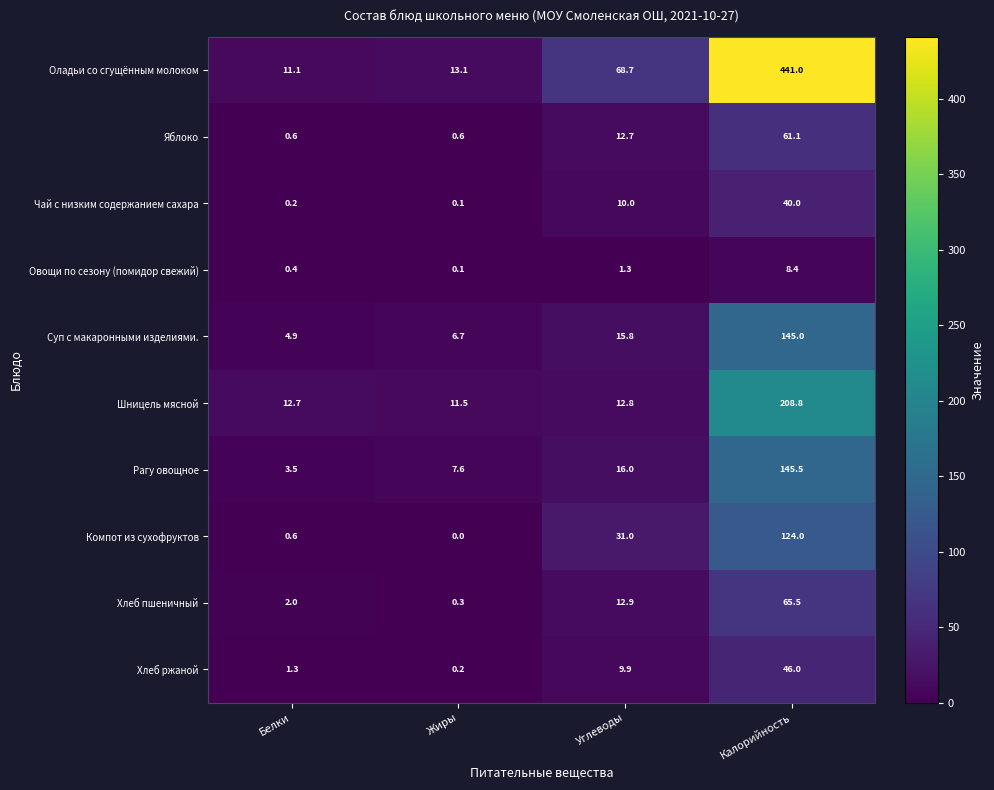

Which category has the highest value in the Компот из сухофруктов series?

Калорийность